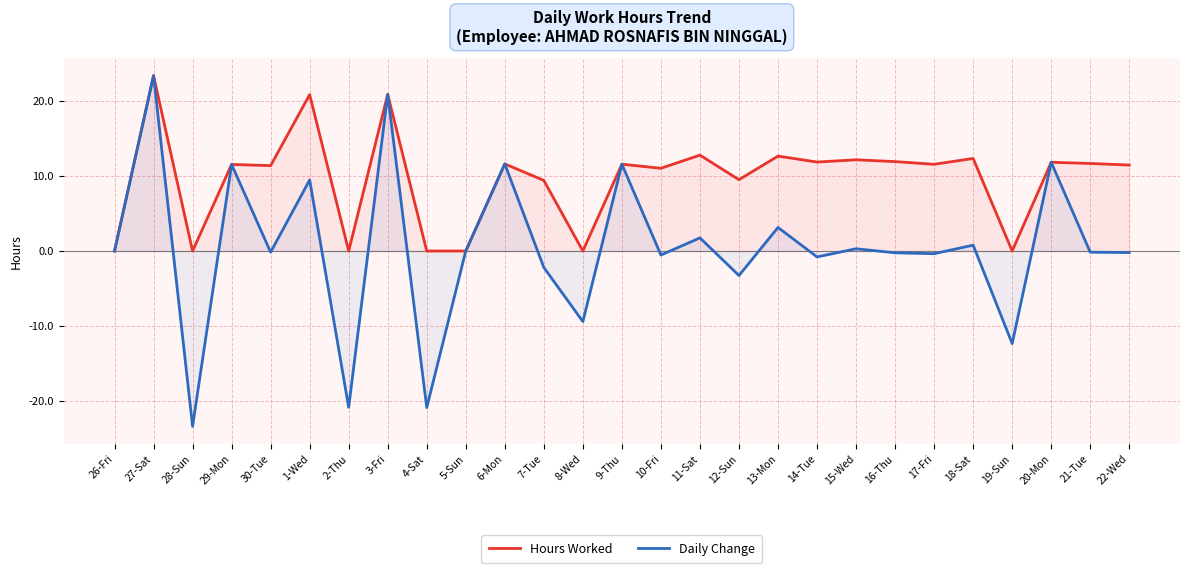

What is the total value across all series at 30-Tue?

11.2